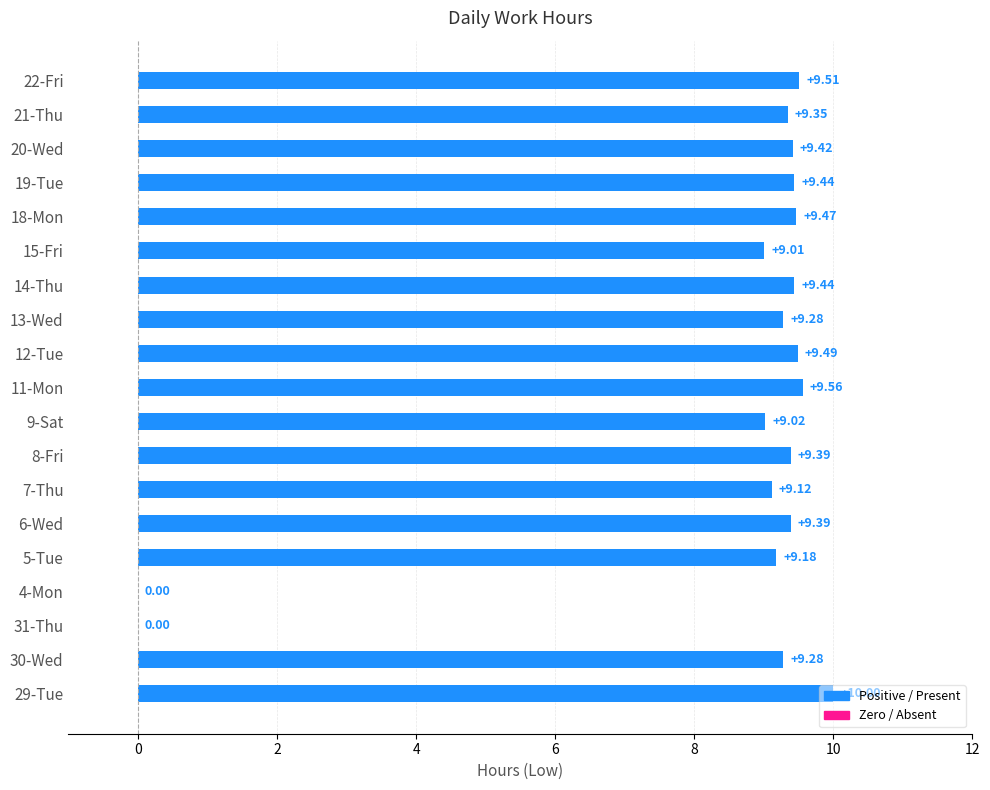

What is the change in value from 29-Tue to 6-Wed?

-0.6